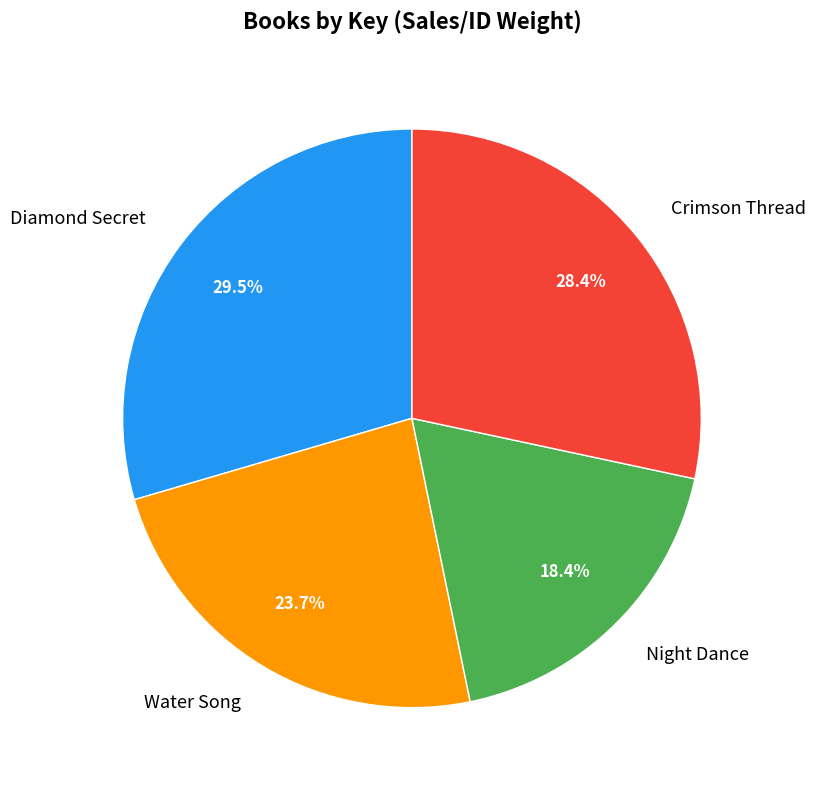

How much of the chart is everything except Water Song?

76.3%